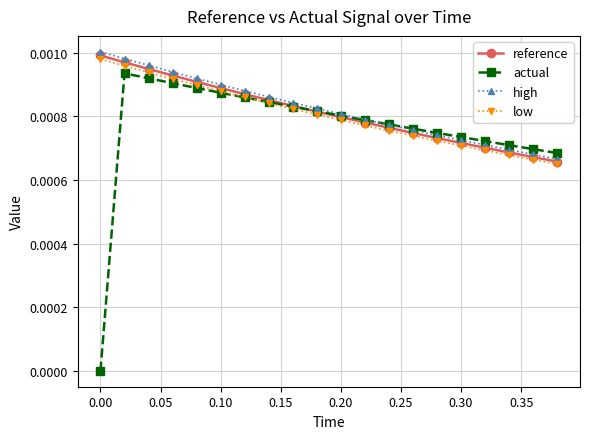

Does the chart have visible grid lines?

Yes